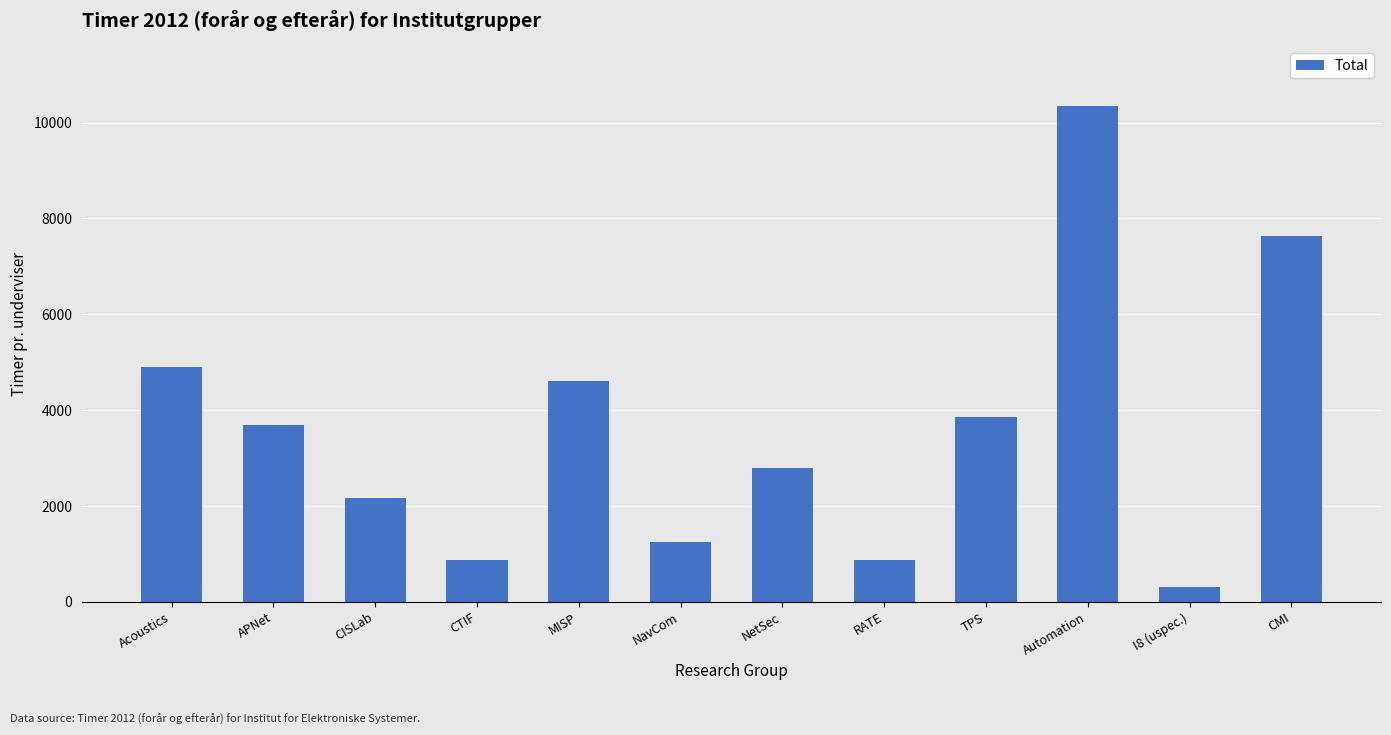

Which label corresponds to the largest value in the chart?

Automation